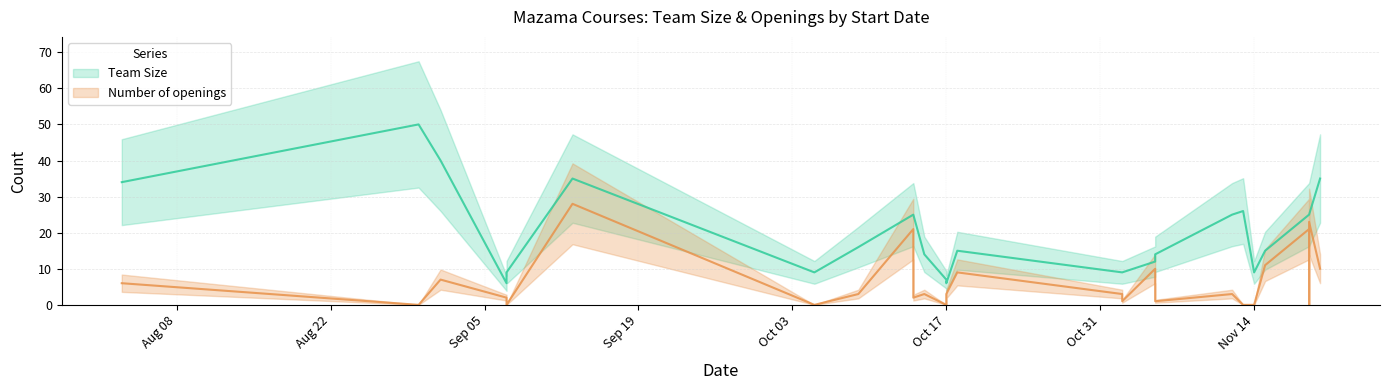

How many lines are shown in the chart?

2